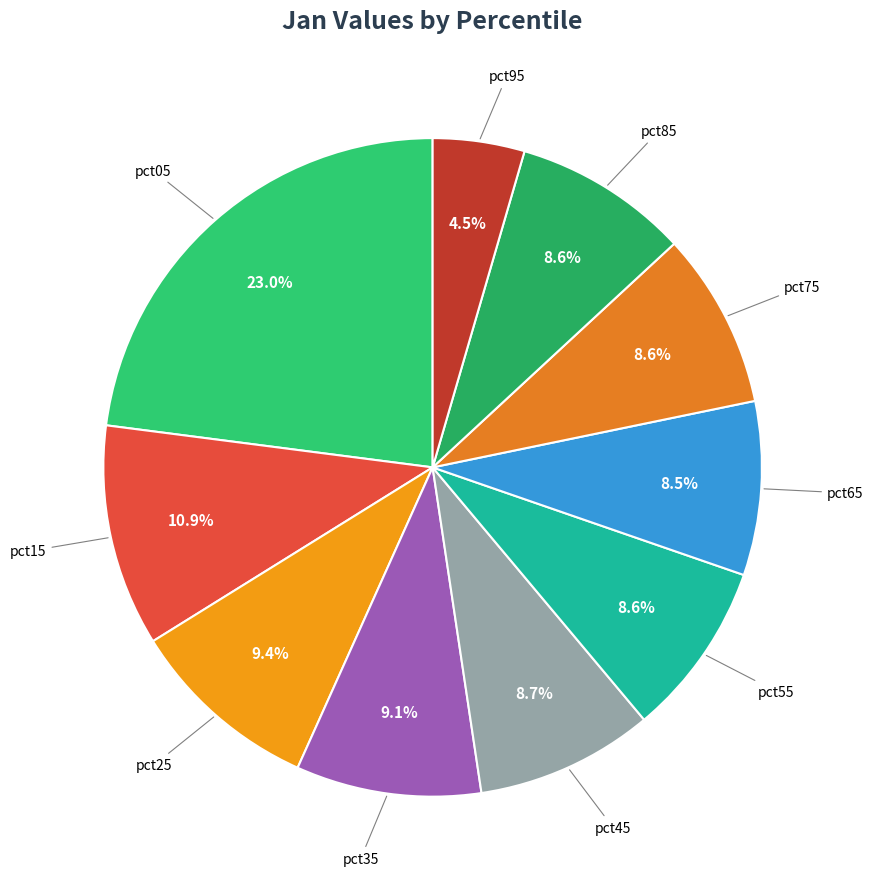

Is there a majority slice in this chart?

No